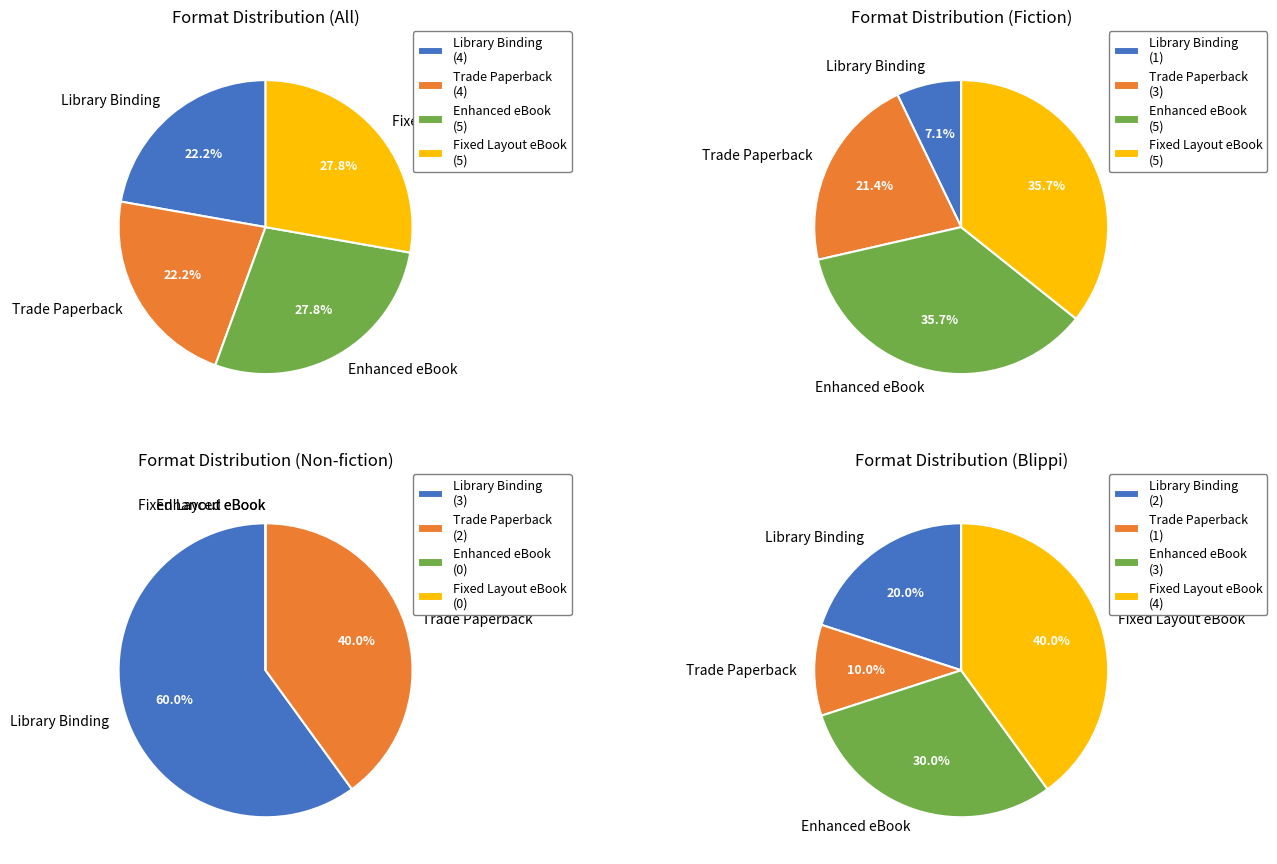

What is the largest slice in the pie chart?

Enhanced eBook